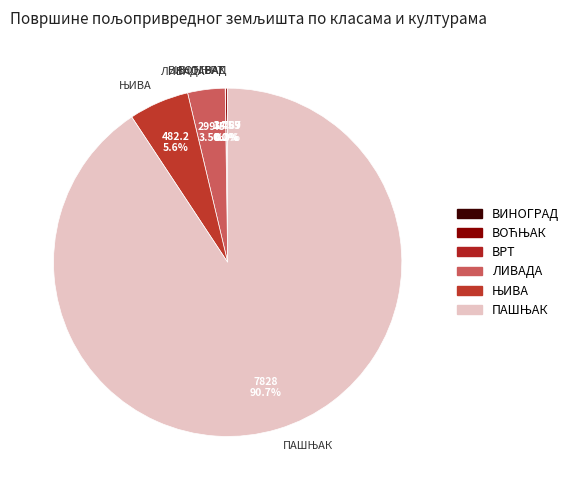

Is there any slice that represents more than half of the pie?

Yes